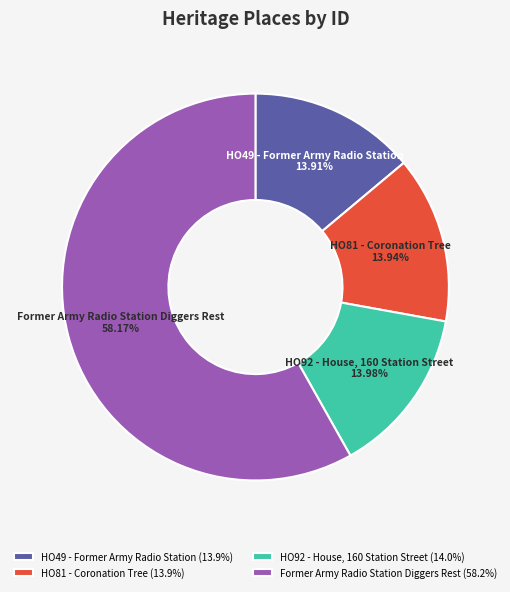

What is the ratio of the value at HO49 - Former Army Radio Station to the value at HO81 - Coronation Tree?

1.0